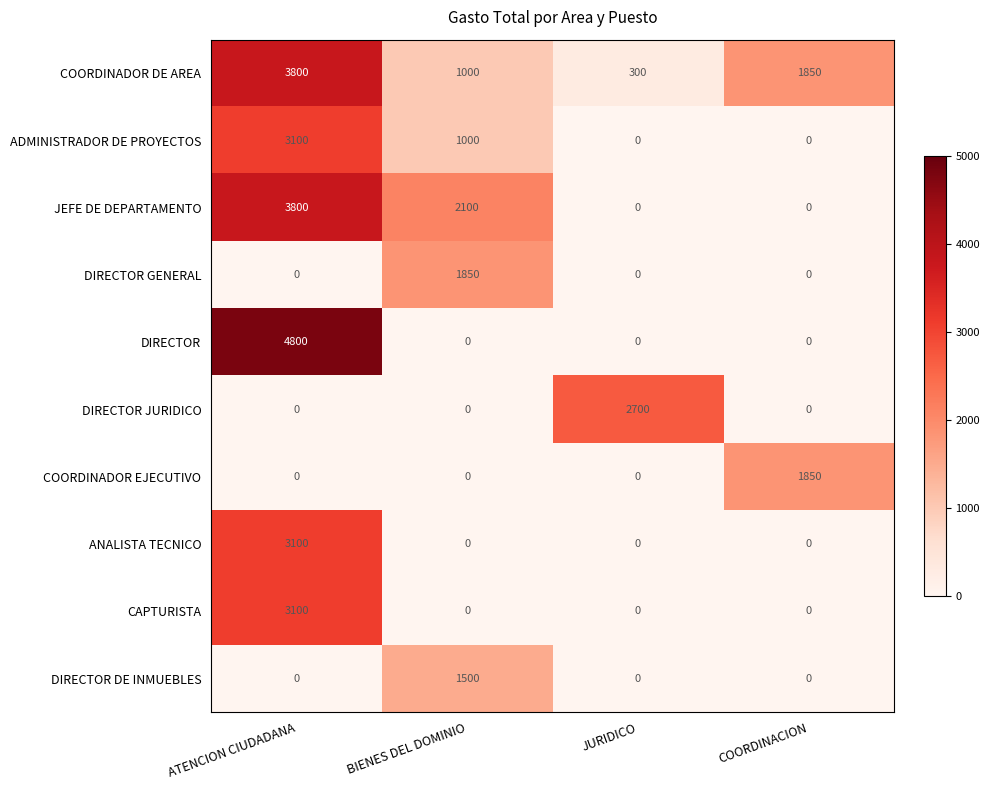

Is it true that ADMINISTRADOR DE PROYECTOS equals 3100 at ATENCION CIUDADANA?

True